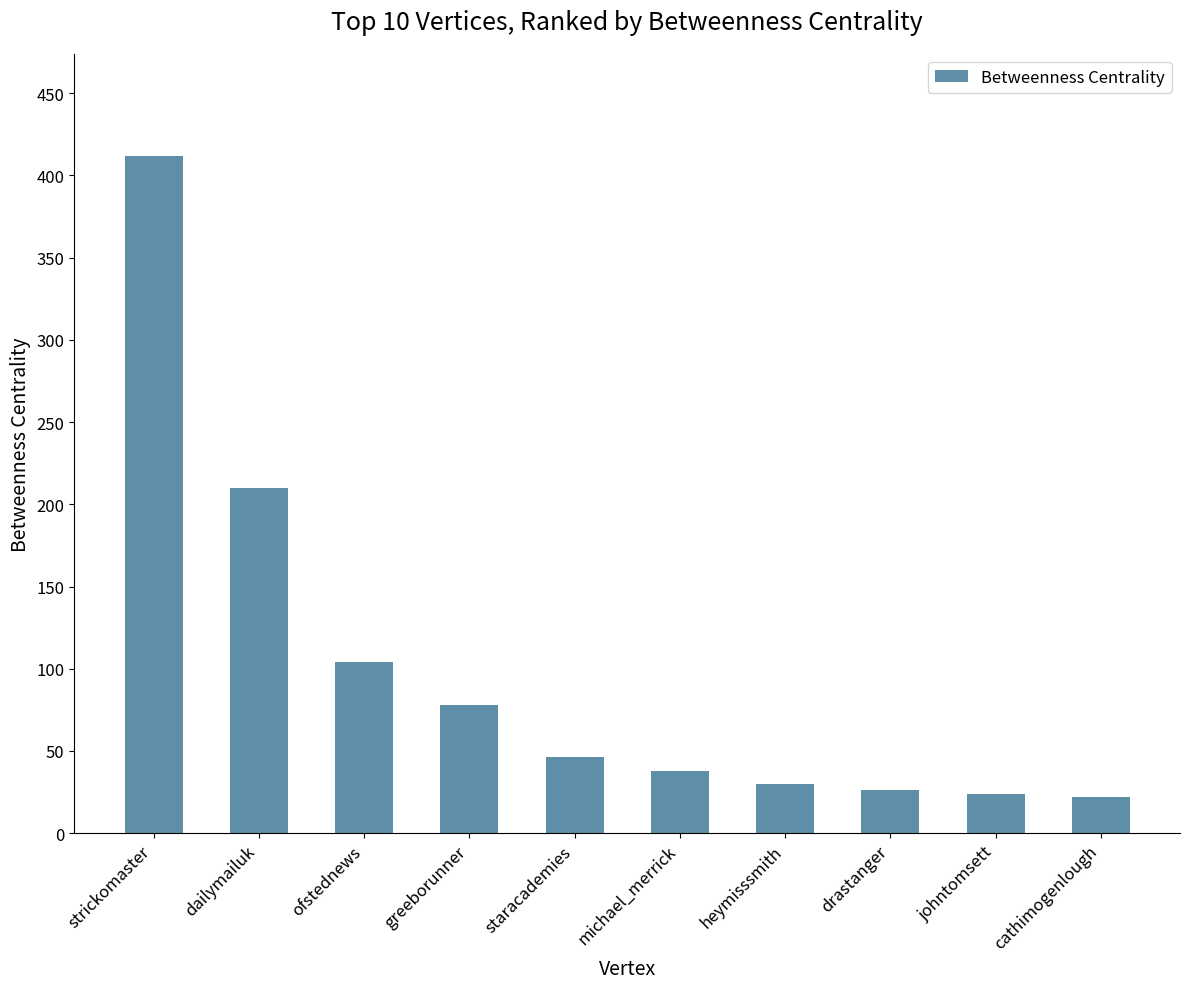

What is the change in value from dailymailuk to greeborunner?

-132.0